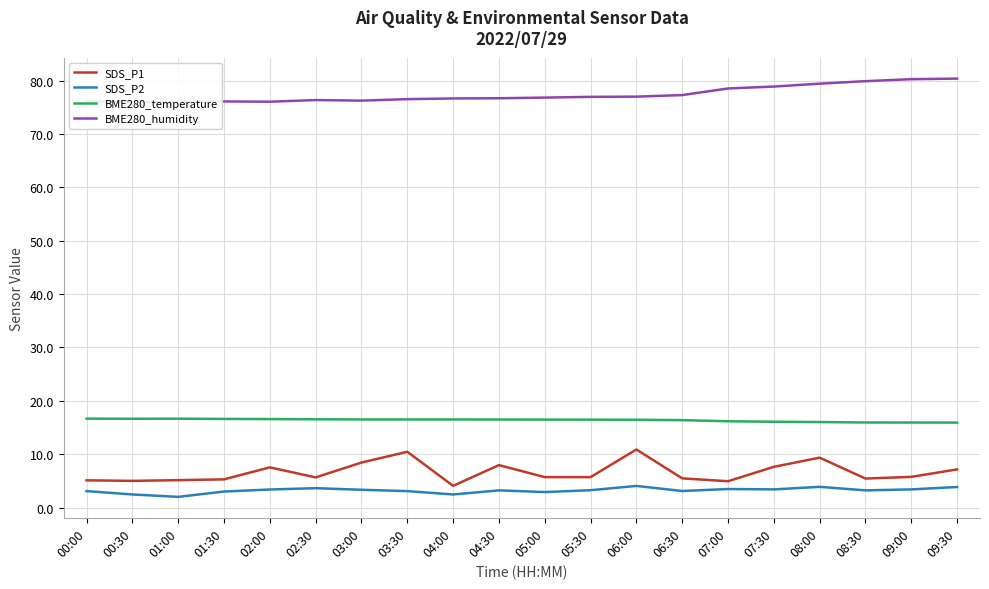

True or false: BME280_humidity and SDS_P1 cross at least once.

False